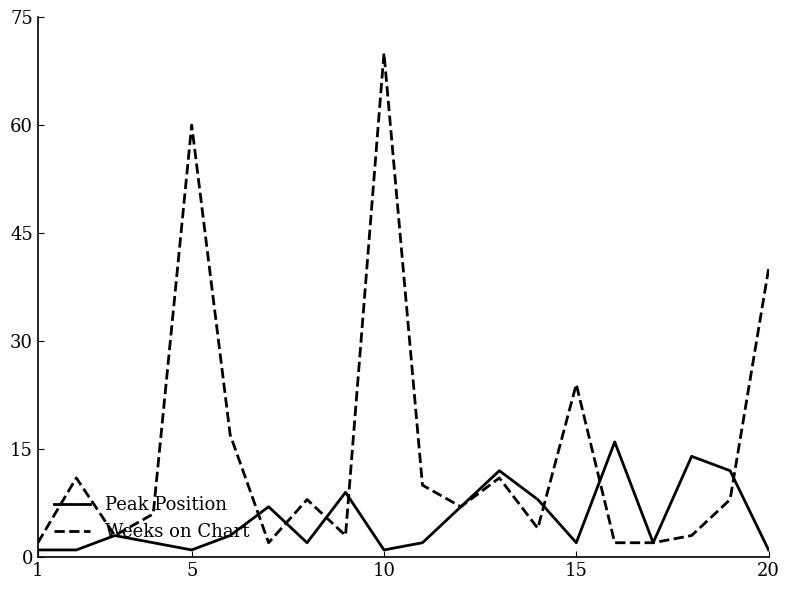

Which series has the widest spread of values?

Weeks on Chart